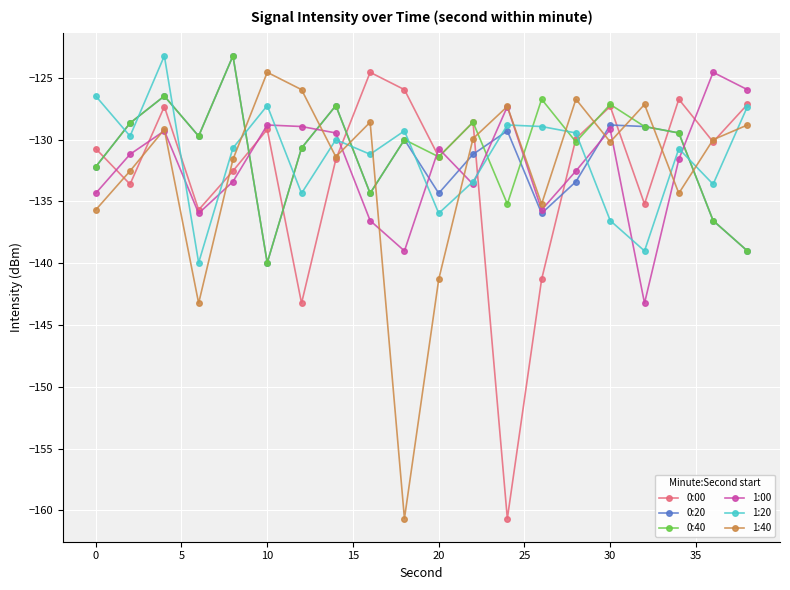

In 0:00, how many points are lower than both neighbors (excluding endpoints)?

7